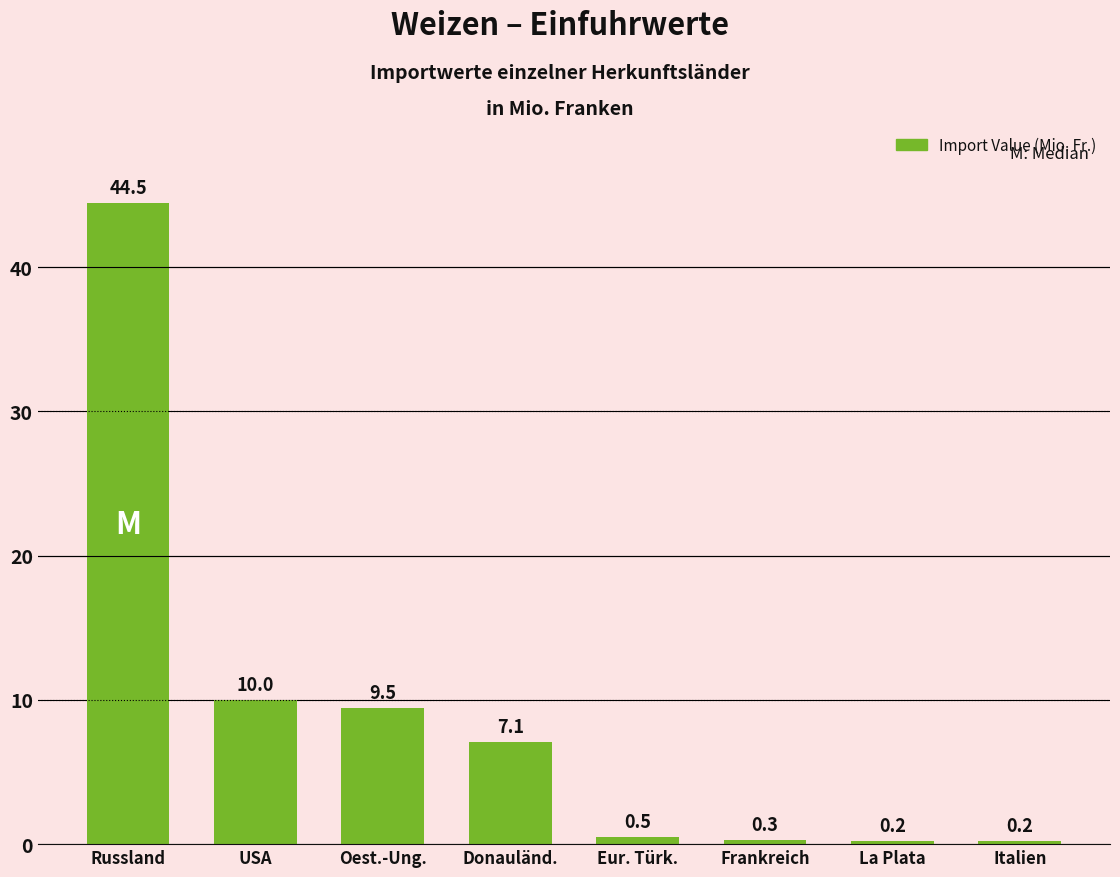

What is the sum of all values?

72.2